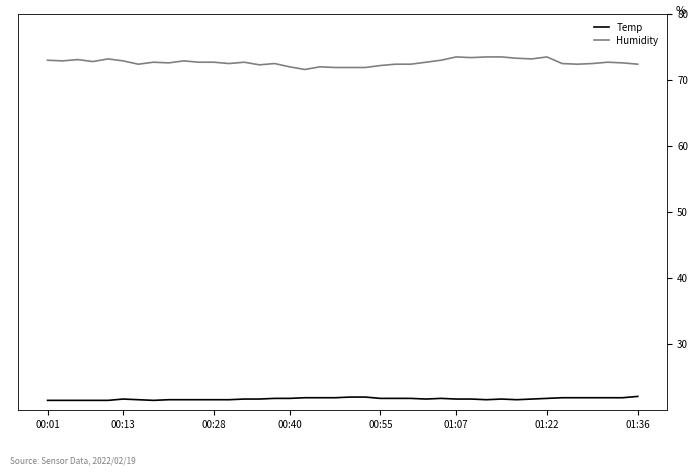

What is the average value of the Humidity series?

72.7